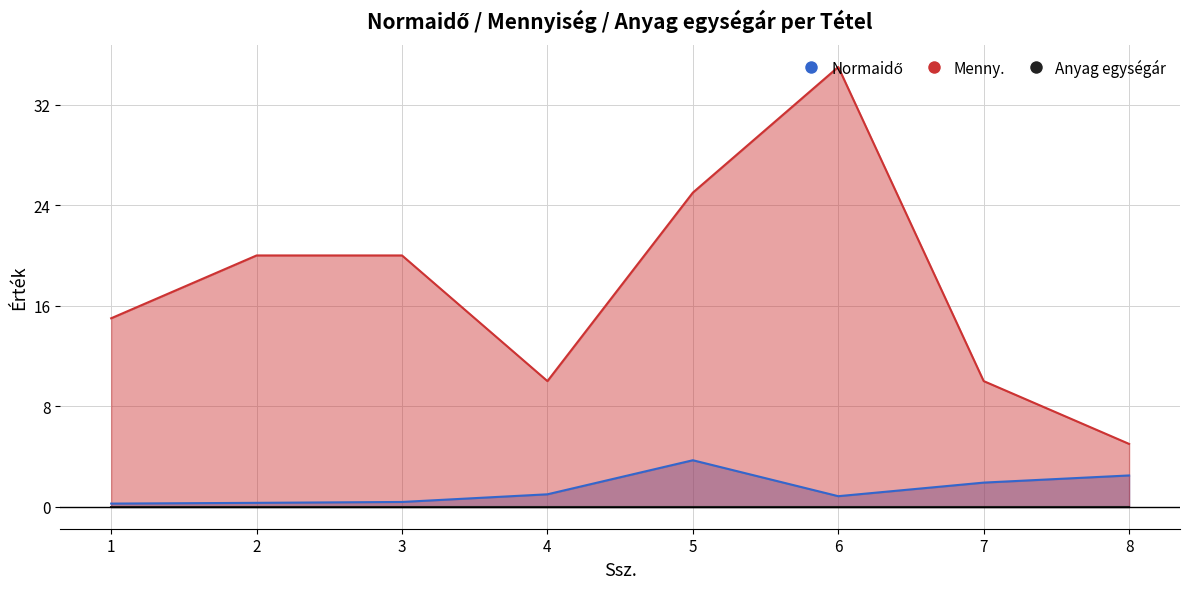

True or false: Normaidő and Menny. cross at least once.

False